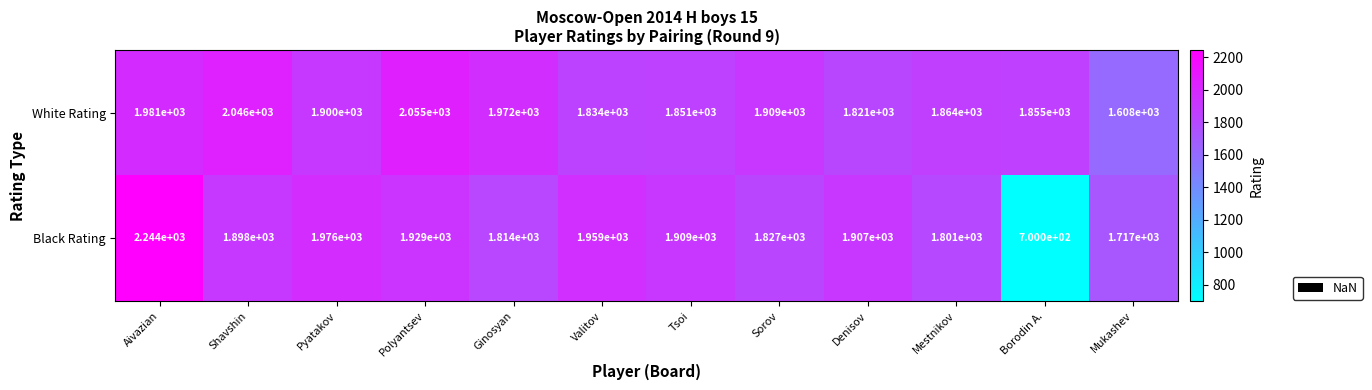

What is the spread (max minus min) of values at Mestnikov?

63